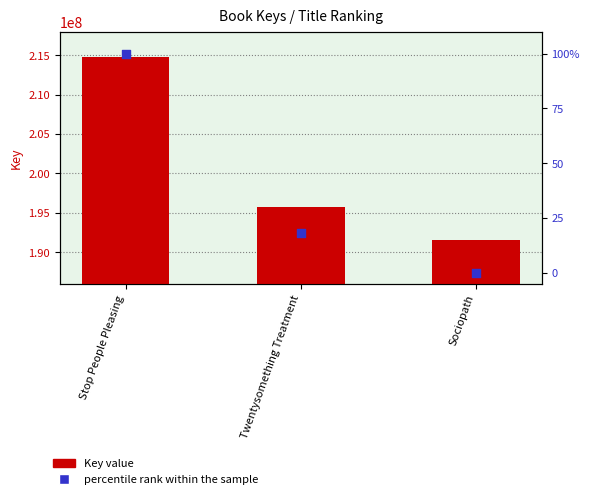

At which category is the sum across all series the highest?

Stop People Pleasing